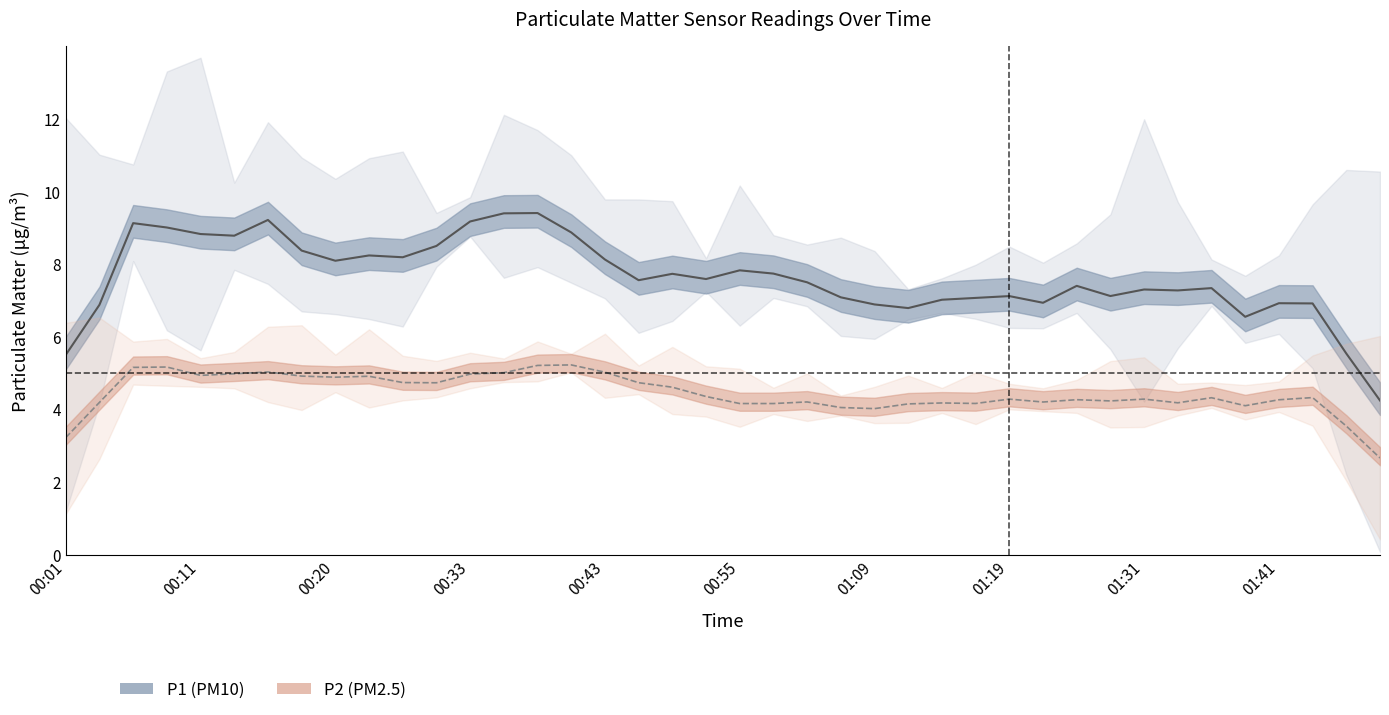

Rank the series by their maximum value, from highest to lowest.

P1, P2